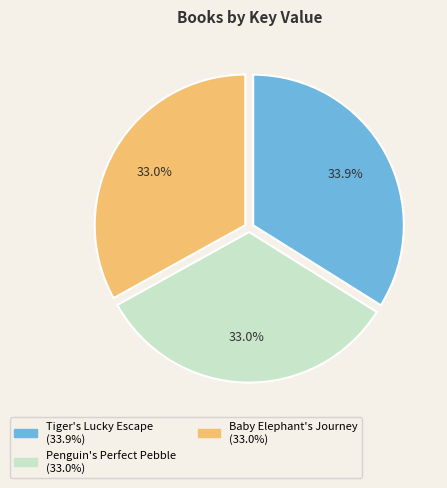

Which slice is the largest?

Tiger's Lucky Escape